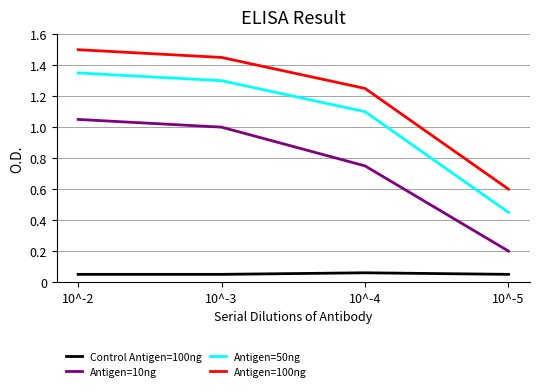

Rank the series by their maximum value, from highest to lowest.

Antigen=100ng, Antigen=50ng, Antigen=10ng, Control Antigen=100ng